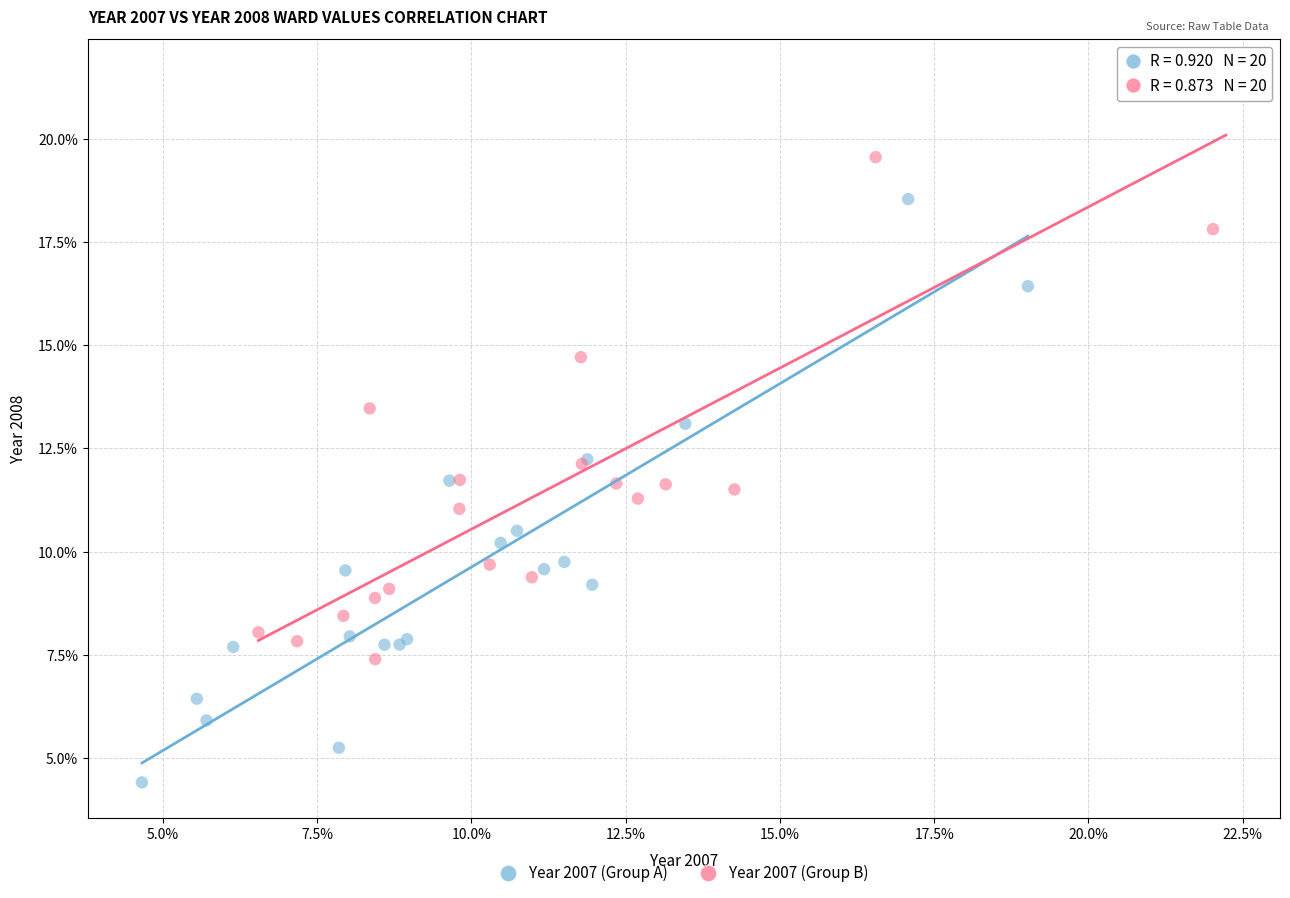

What are all the series names shown in the legend?

Year 2007 (Group A), Year 2007 (Group B)